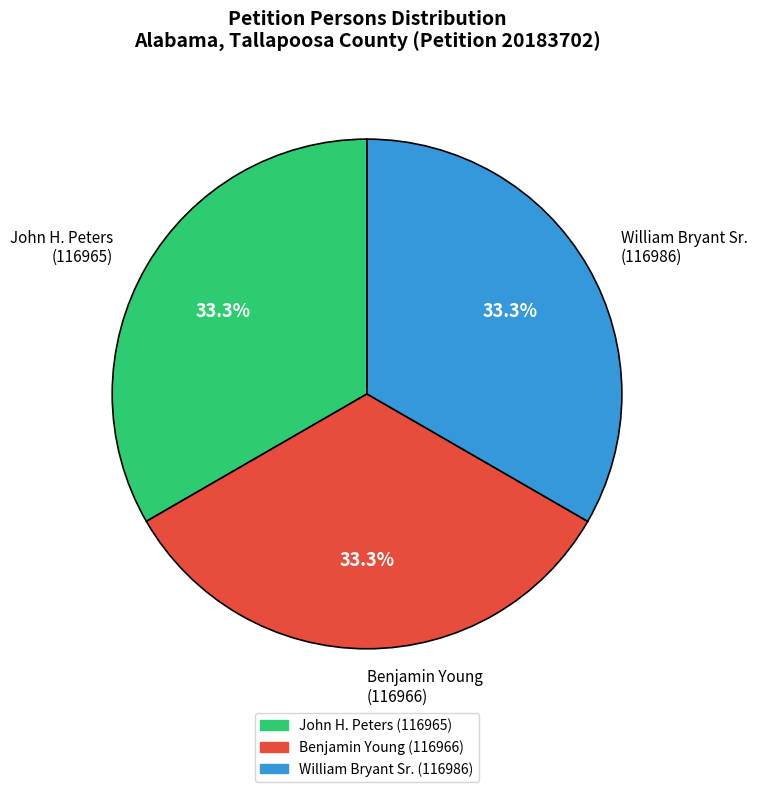

What is the ratio of the value at William Bryant Sr. (116986) to the value at John H. Peters (116965)?

1.0